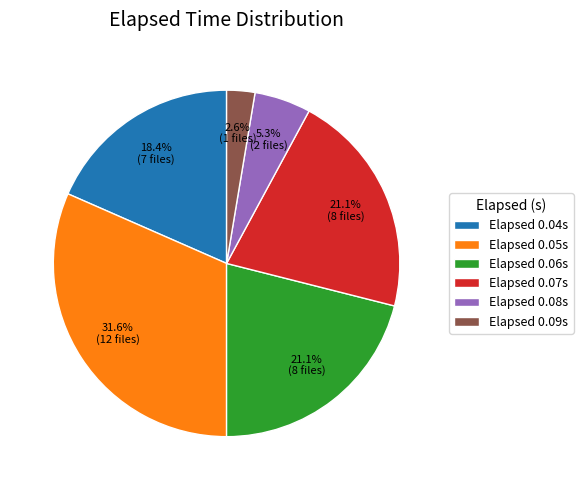

Does Elapsed 0.04s account for over 50% of the chart?

No